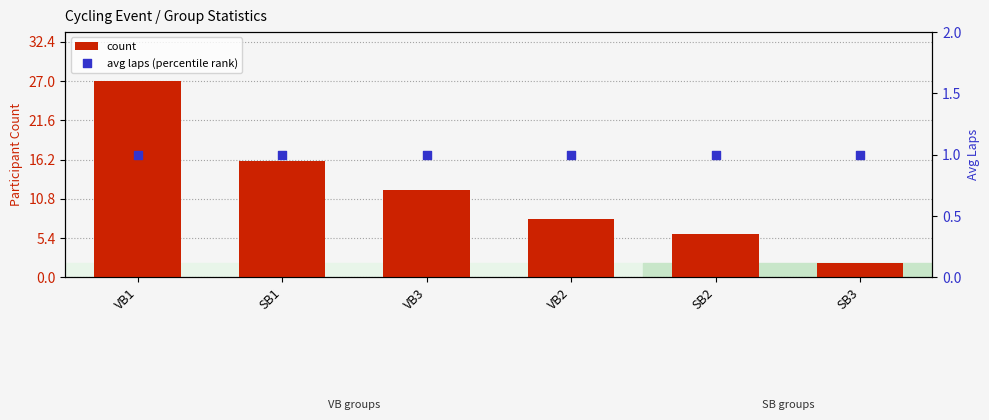

Which series reaches the minimum Y coordinate?

avg laps (percentile)